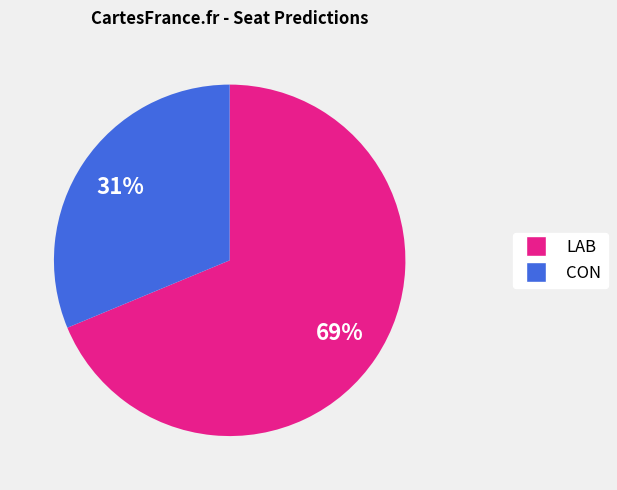

Does any single category account for the majority?

Yes